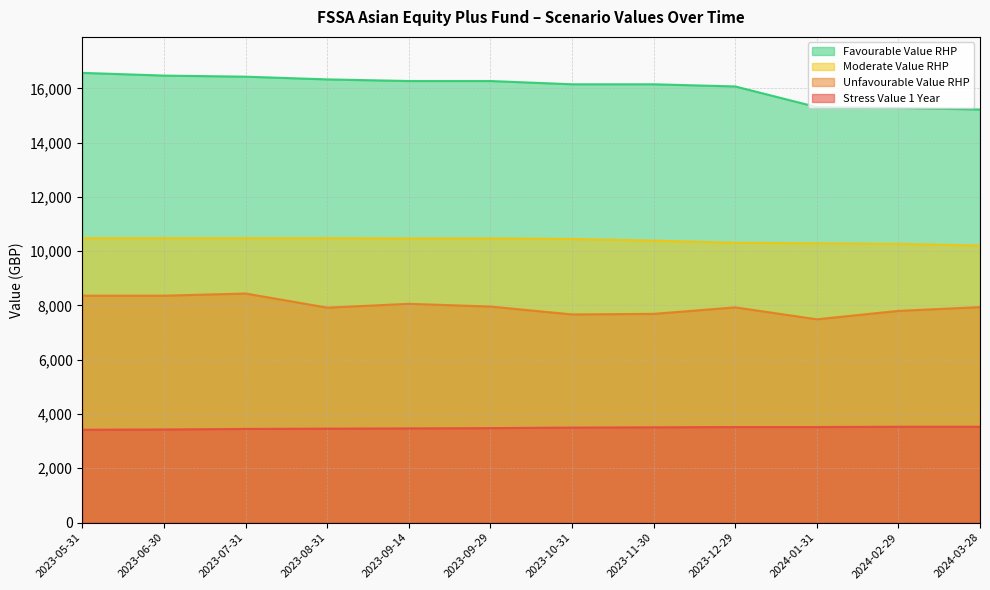

What is the average value of the Favourable Value RHP series?

16043